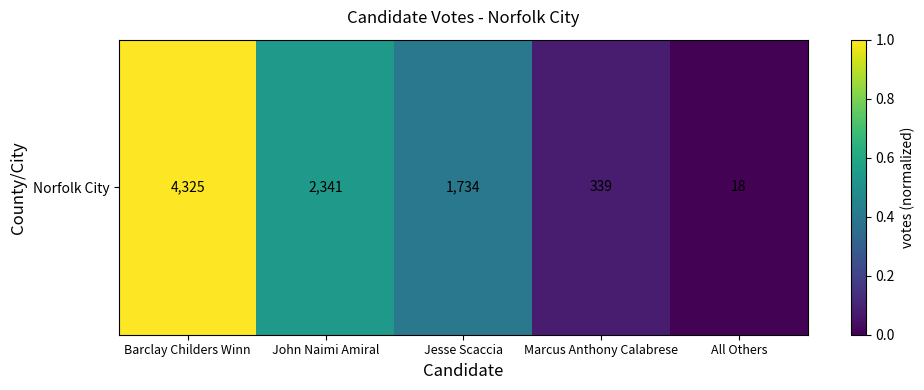

The value at John Naimi Amiral is 0.9. True or false?

False